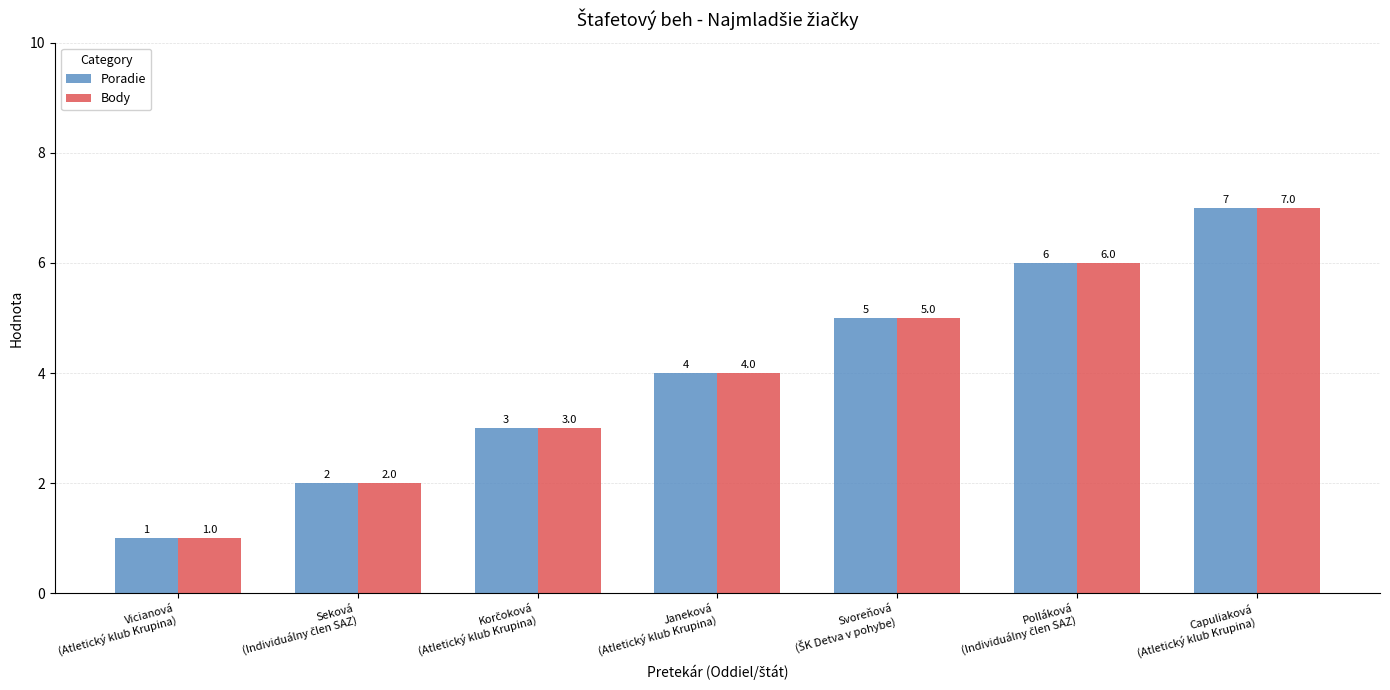

What is the sum of all Body values?

28